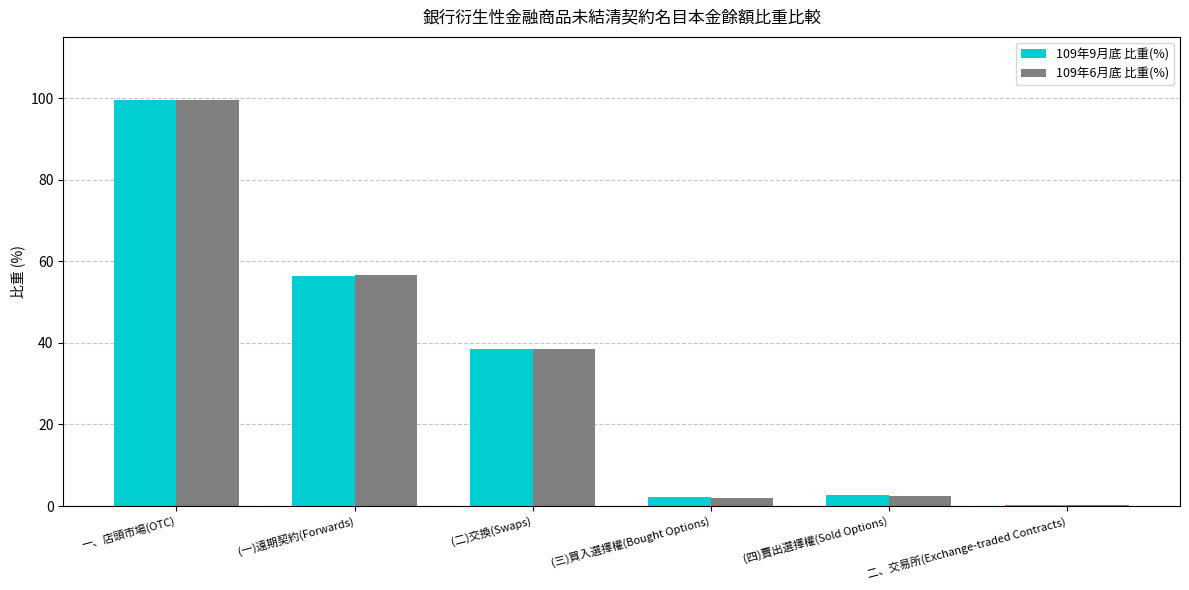

At how many categories does at least one series exceed 26?

3